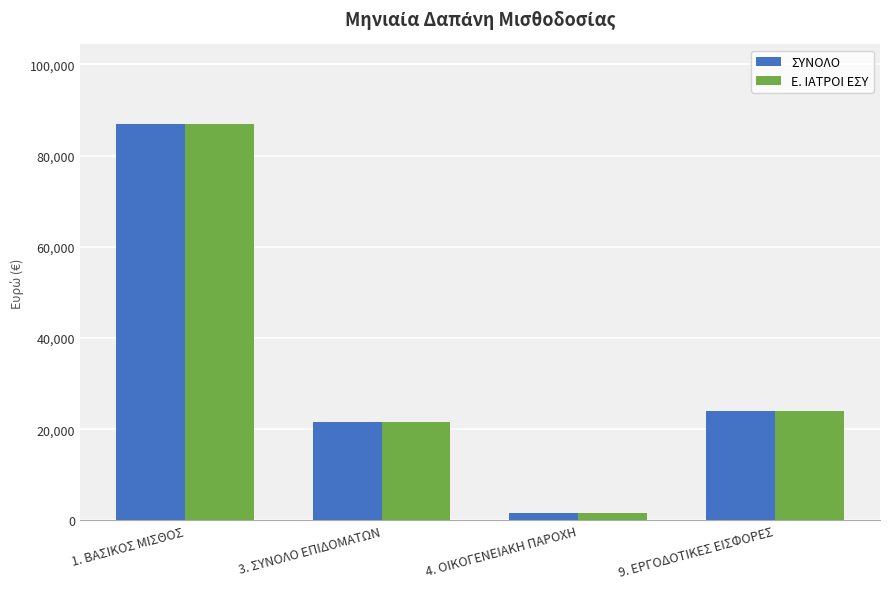

What position from the right is 9. ΕΡΓΟΔΟΤΙΚΕΣ ΕΙΣΦΟΡΕΣ?

1